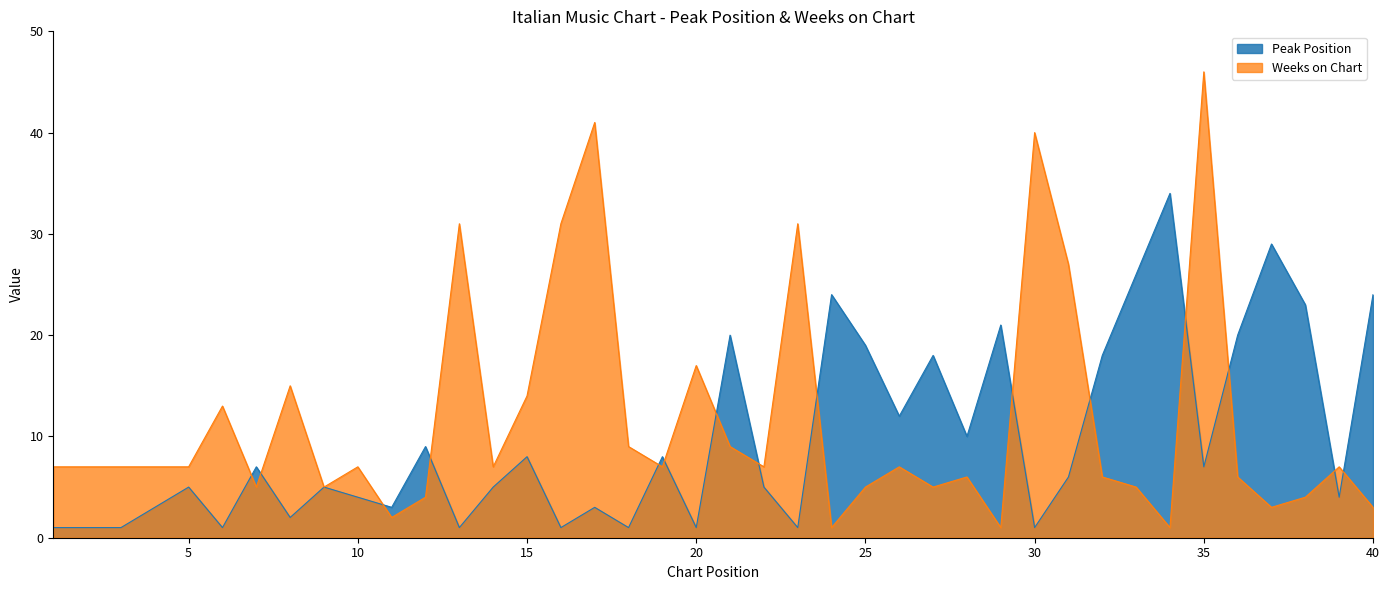

What is the total value across all series at 25?

24